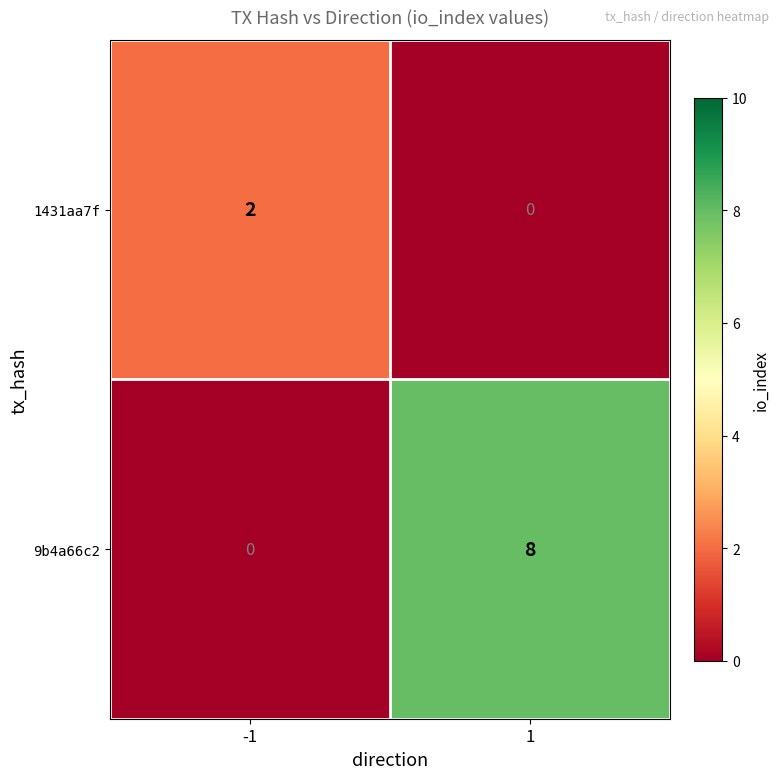

How many values in the 1431aa7f series are below 2?

1